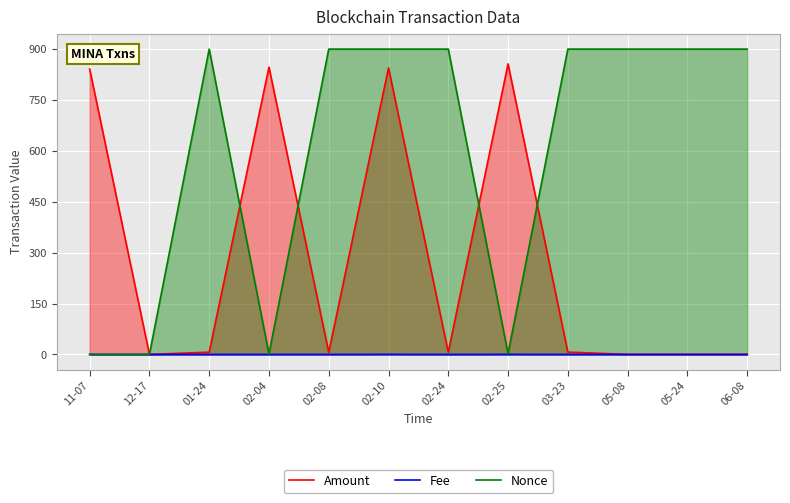

At how many categories does at least one series exceed 255?

11